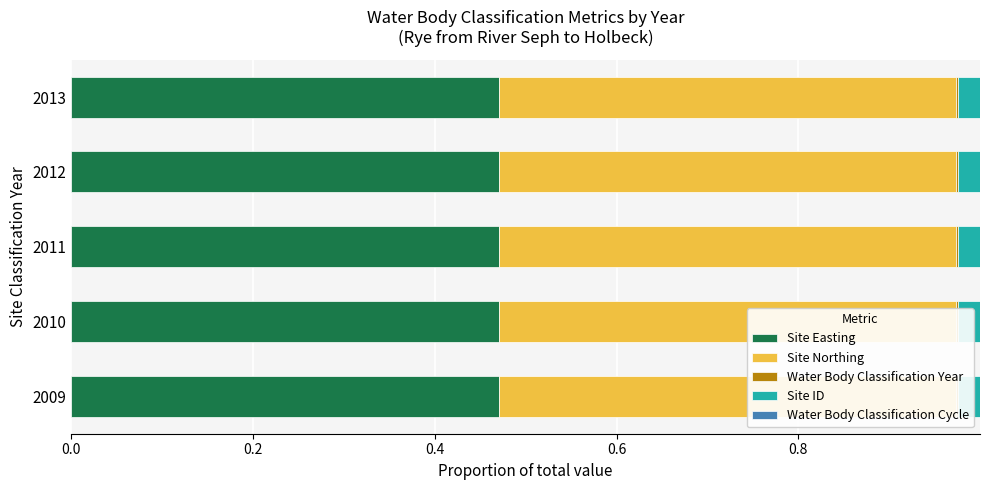

How many bars are there in each group?

5